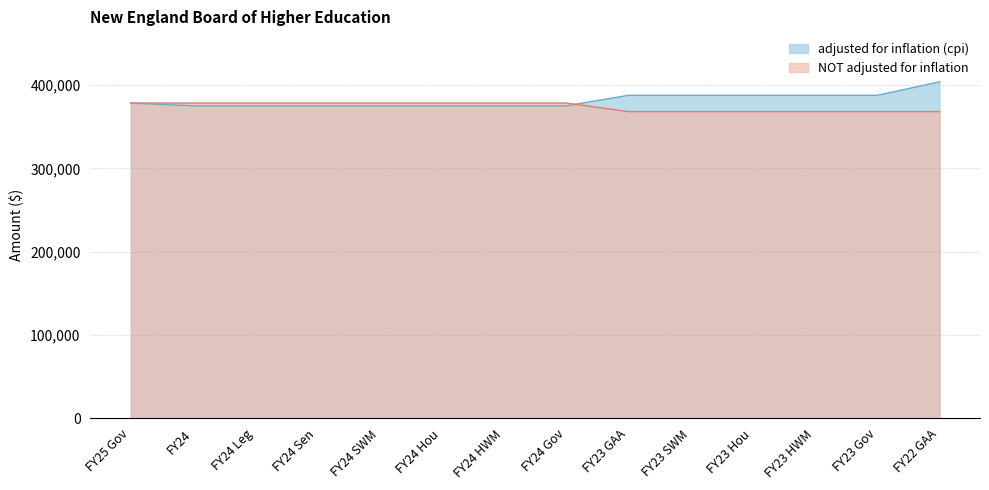

Does the chart display data point markers on the line(s)?

No